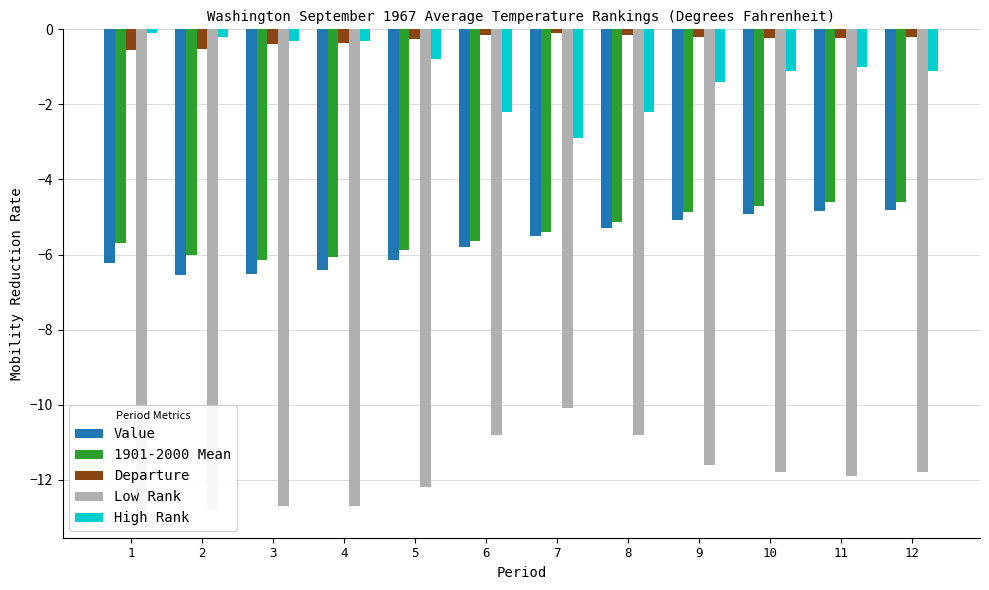

List the labels in order of Departure value, largest first.

7, 8, 6, 9, 12, 10, 11, 5, 4, 3, 2, 1